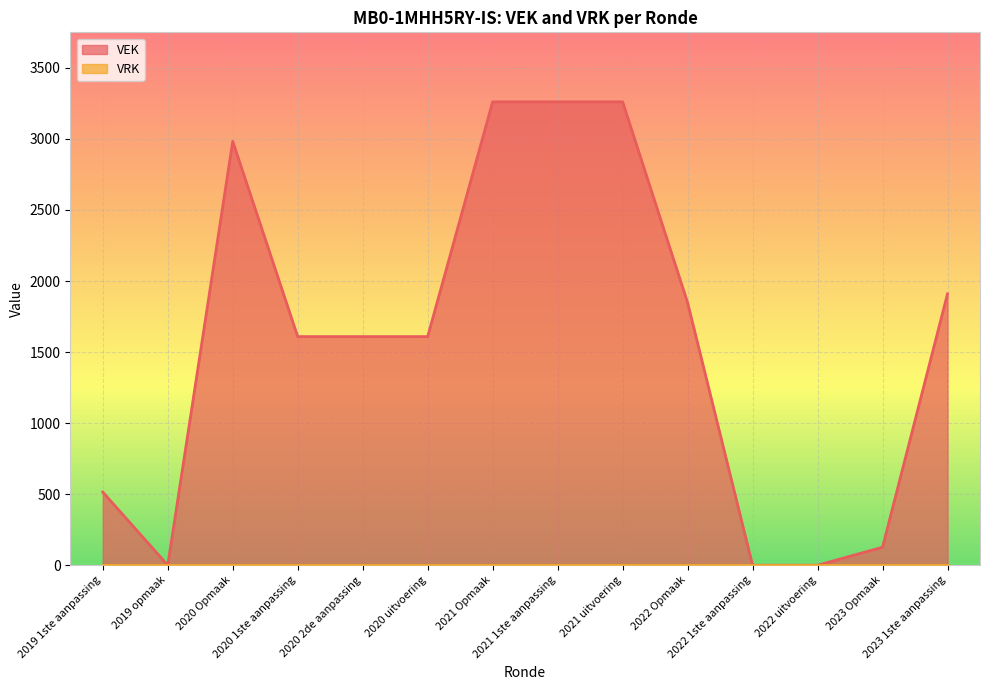

Is it true that the value at 2019 opmaak is 0?

True